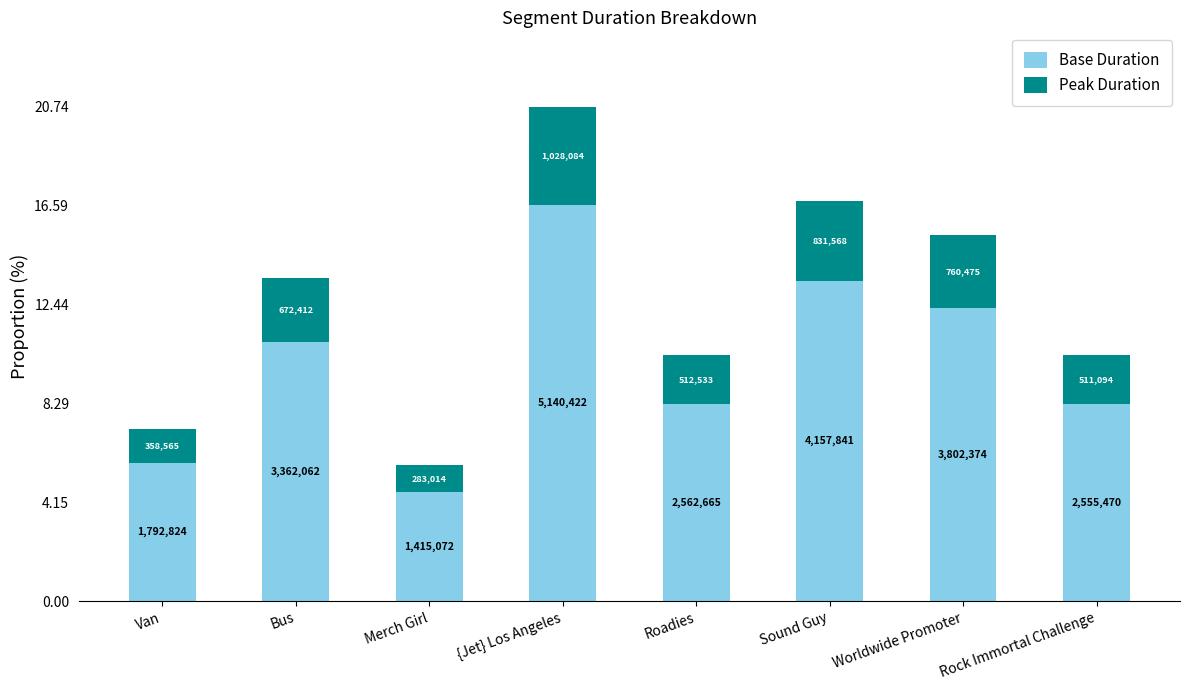

What are all the series names shown in the legend?

Base Duration, Peak Duration